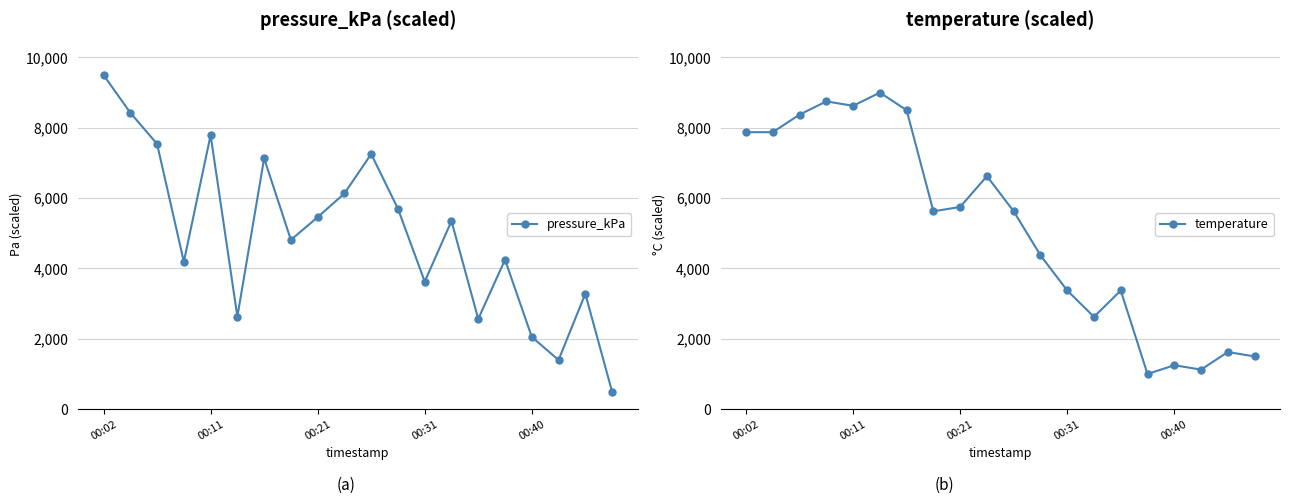

At which category is the sum across all series the highest?

00:02